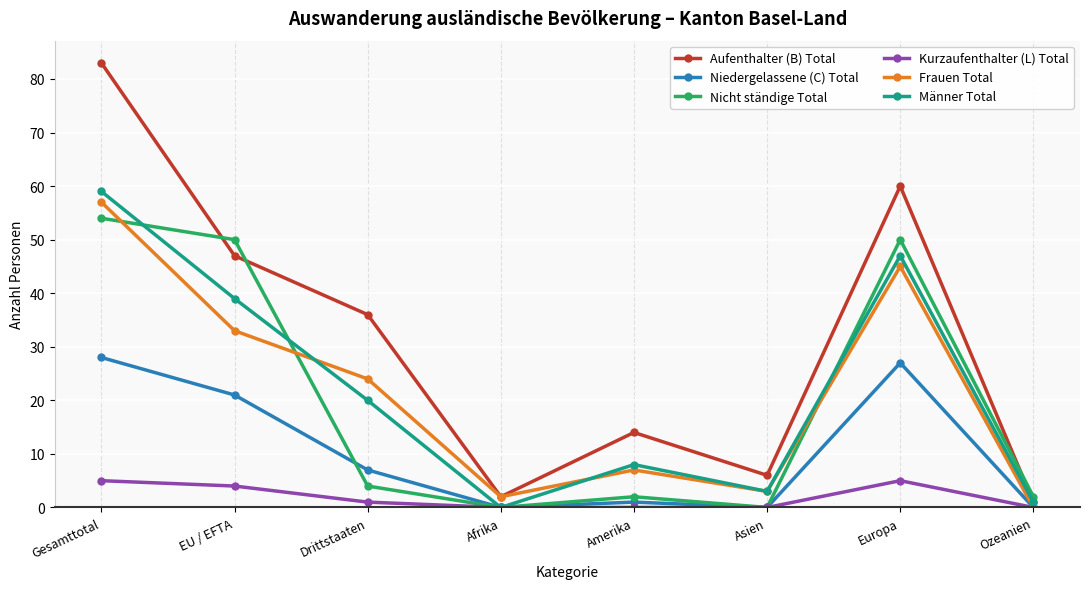

What is the label of the 7th point from the right?

EU / EFTA